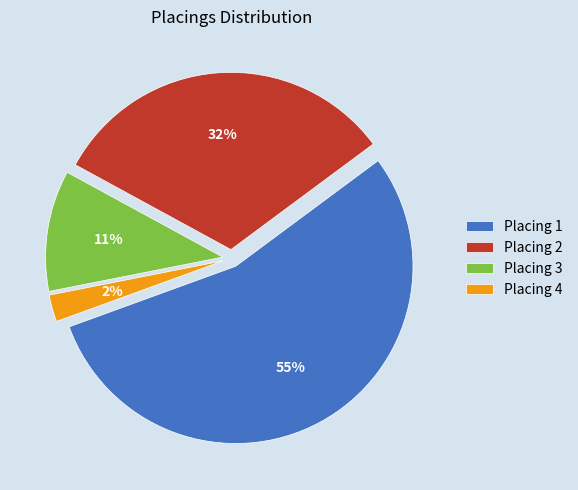

Combined, do Placing 4 and Placing 1 account for over 50%?

Yes